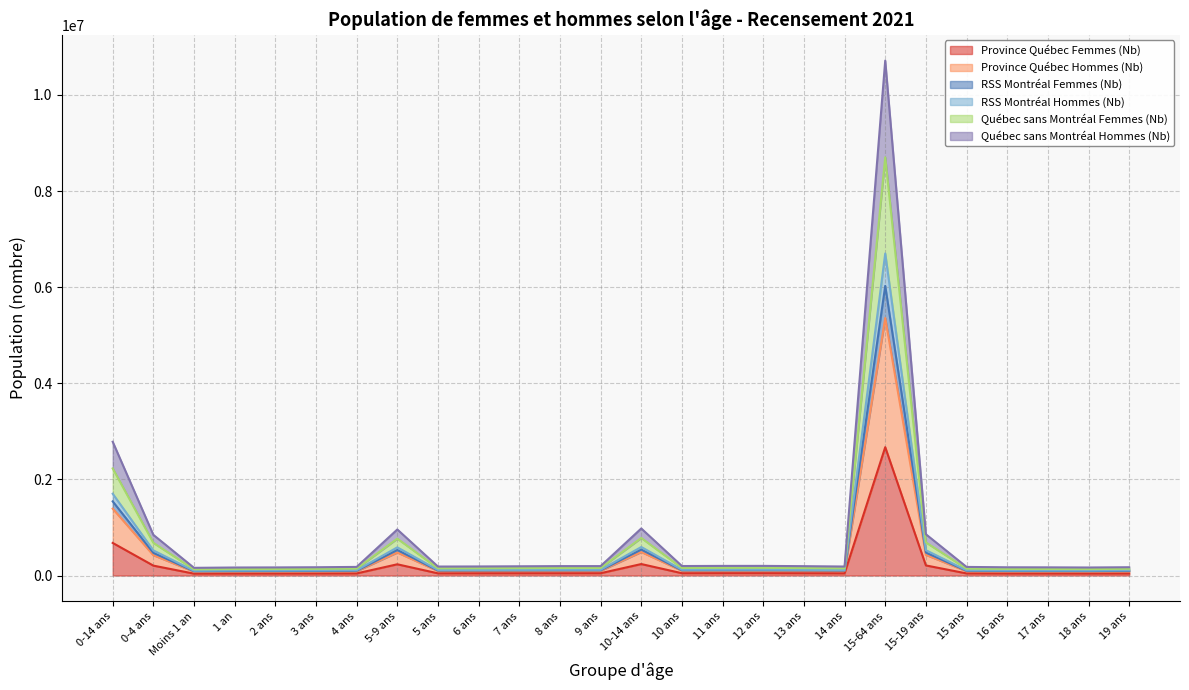

What is the value of the Province Québec Hommes (Nb) point at the 13th from the left?

97840